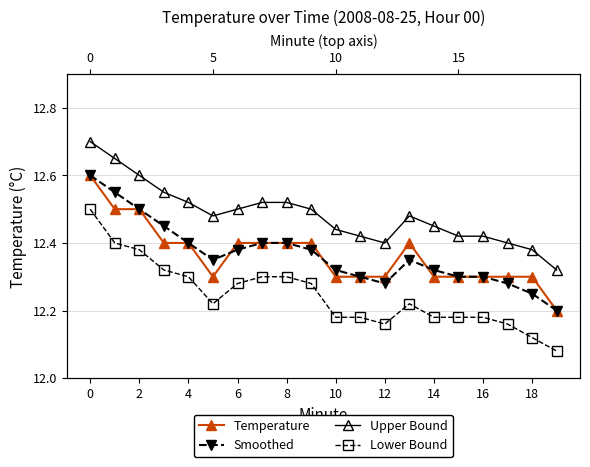

The value of Smoothed at 17 is 12.3. True or false?

True